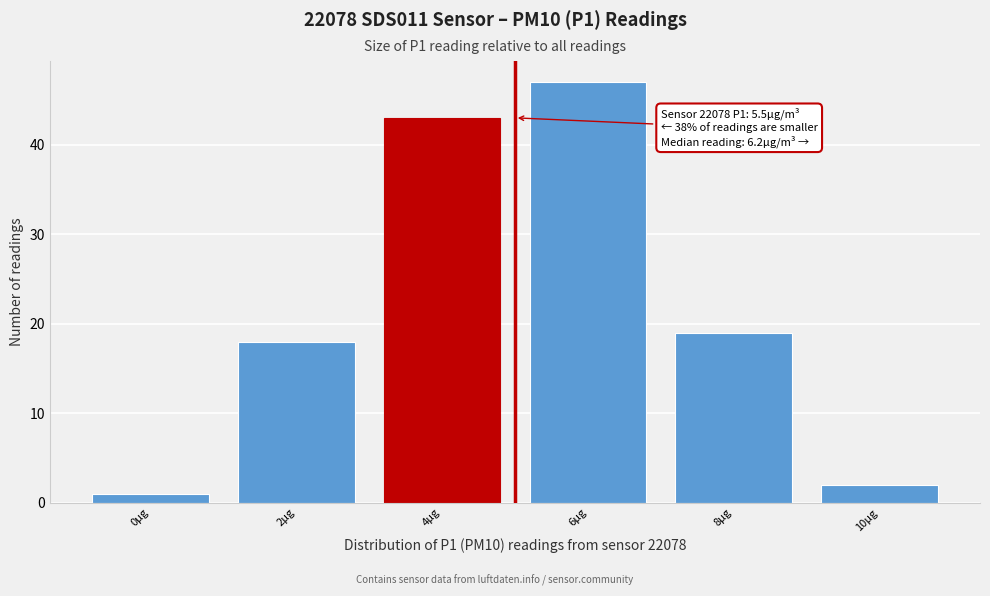

Reading right to left, transcribe all the data shown in this chart.

10µg=2	8µg=19	6µg=47	4µg=43	2µg=18	0µg=1